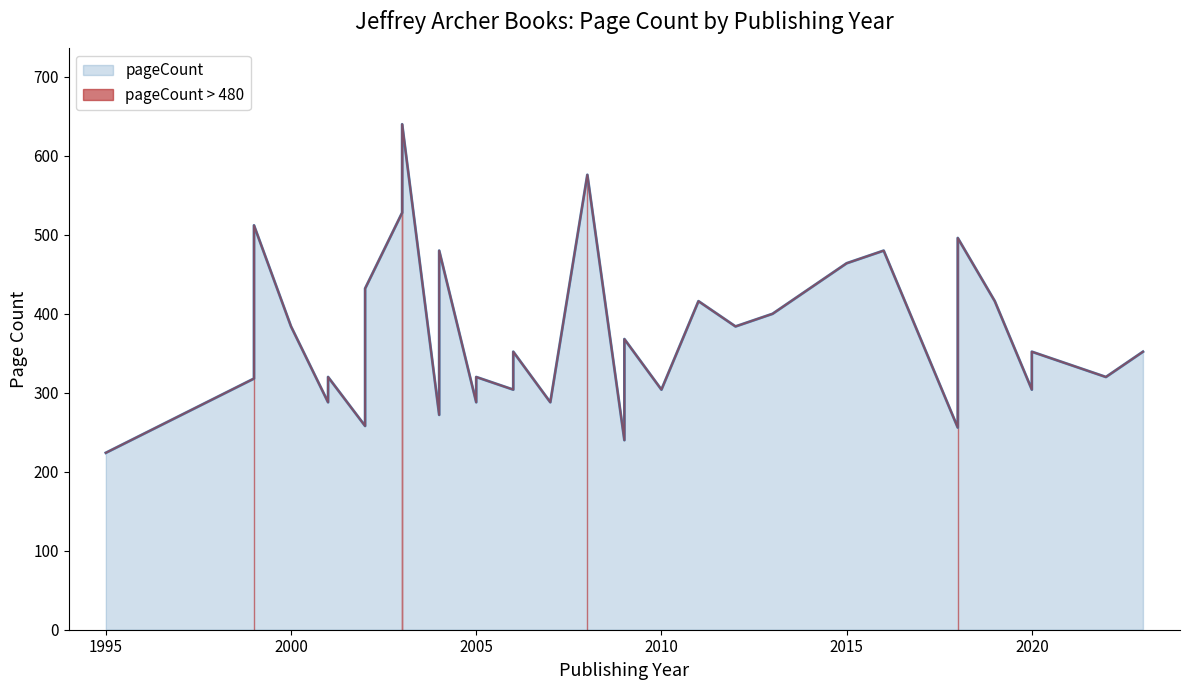

Between 2002 and 2007, which is larger?

2007